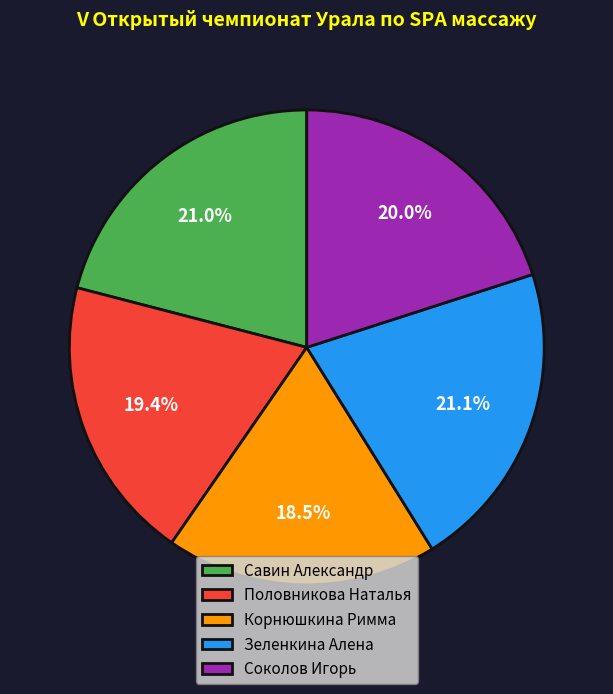

Which slice is the smallest?

Корнюшкина Римма